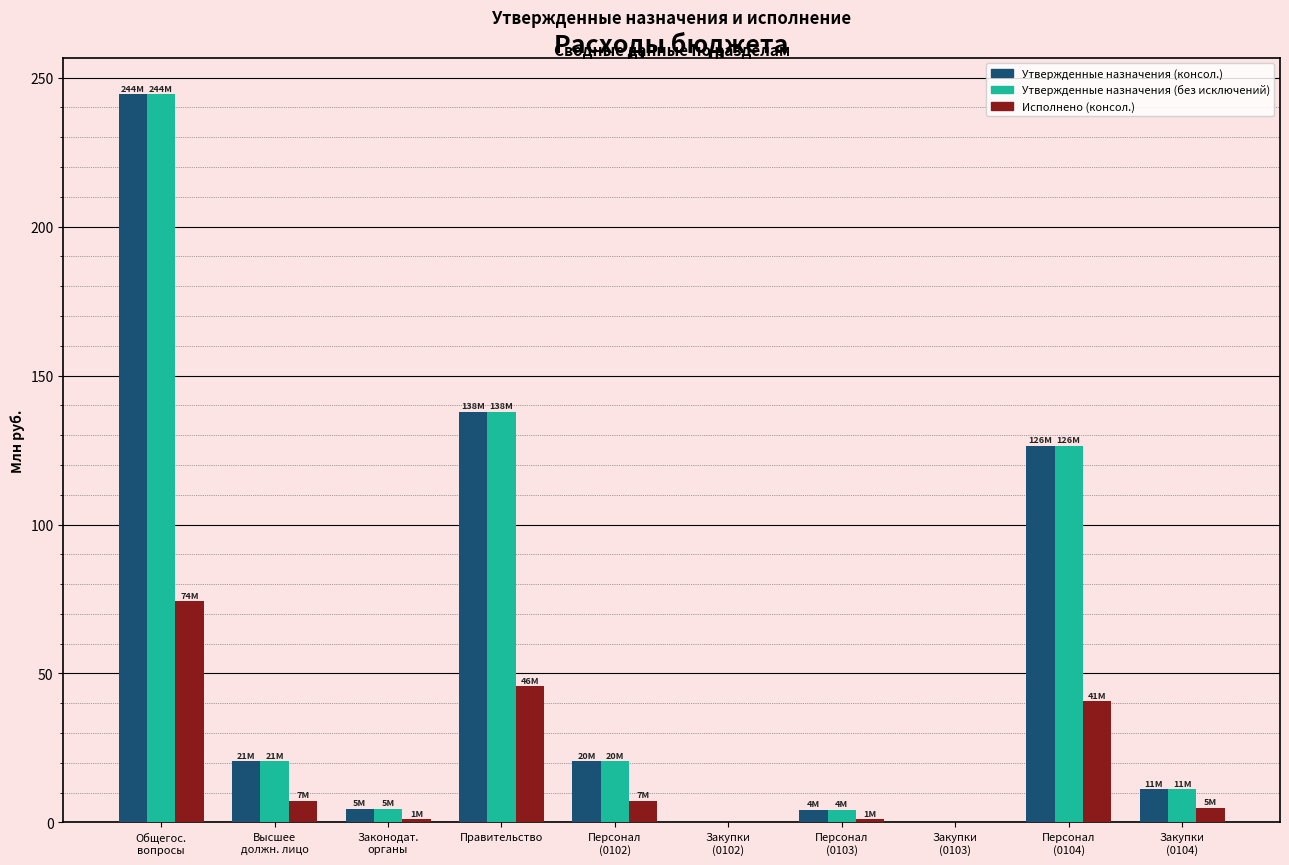

What is the sum of all Утвержденные назначения (без исключений) values?

570.2